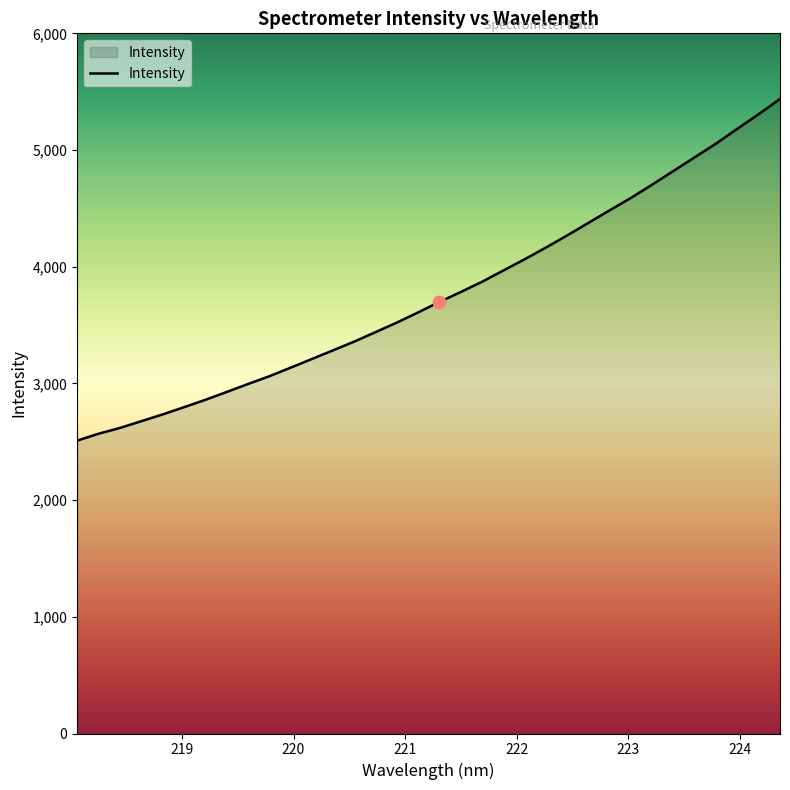

What is the difference between the maximum and minimum values?

2927.9